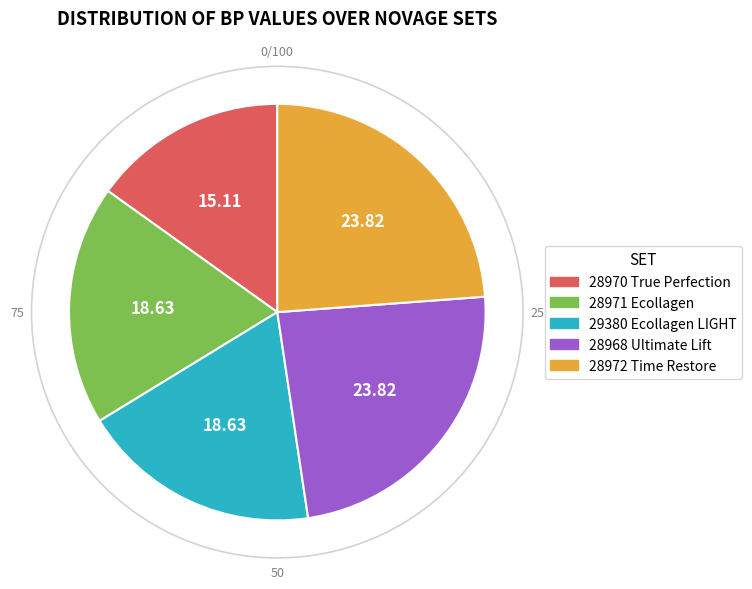

Do 28971 Ecollagen and 28968 Ultimate Lift together represent more than half of the pie?

No